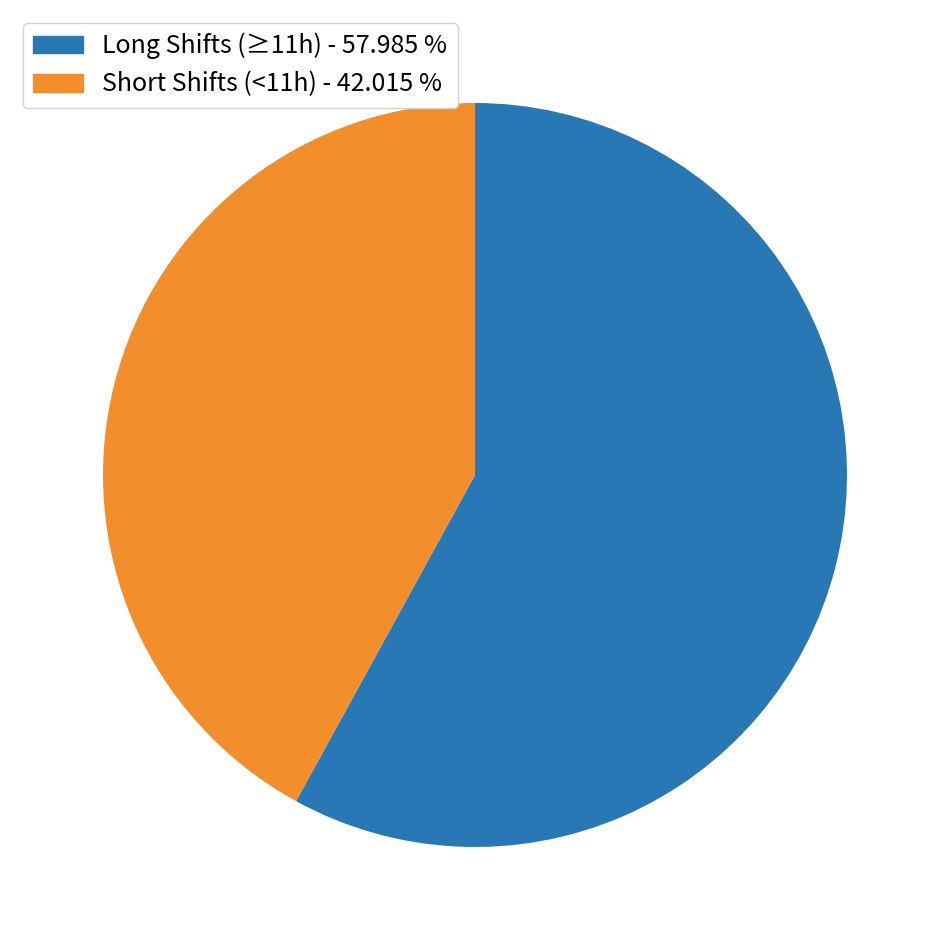

Count the number of slices in the pie.

2